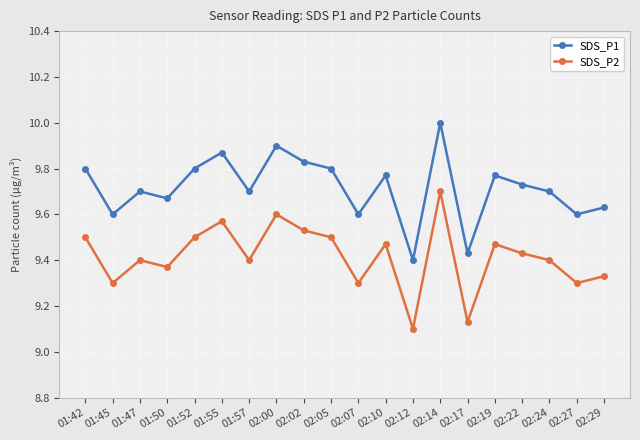

Count the number of data series in this chart.

2